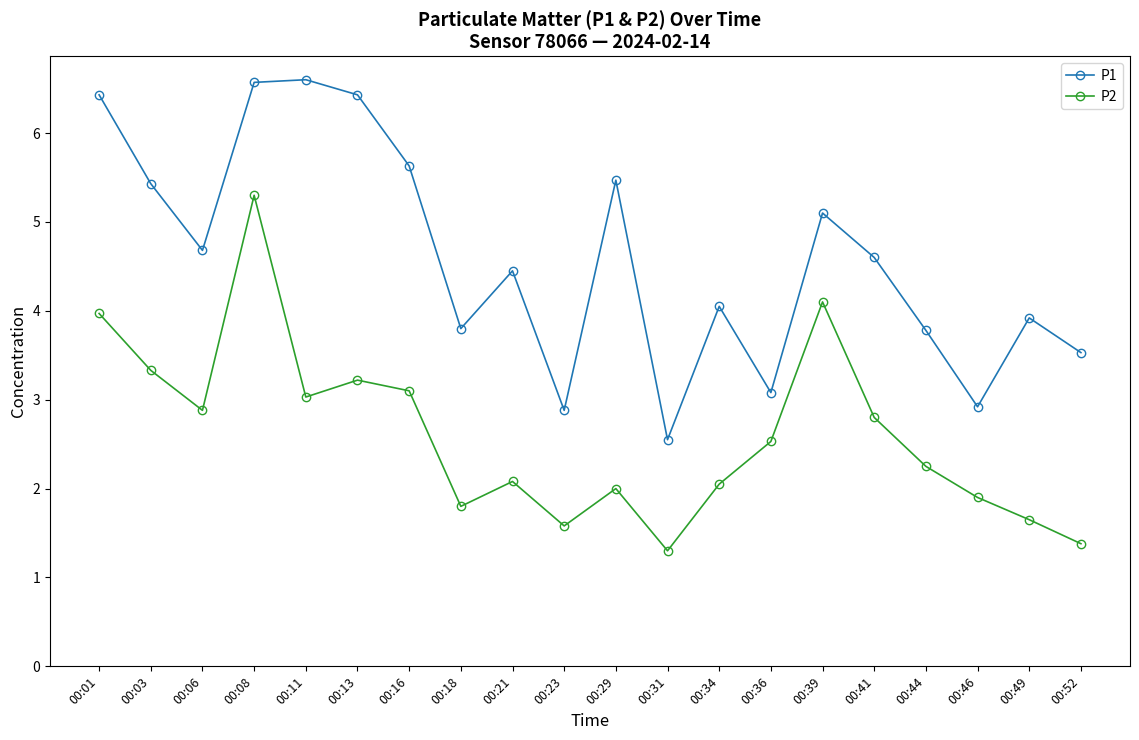

True or false: P1 and P2 intersect in this chart.

False